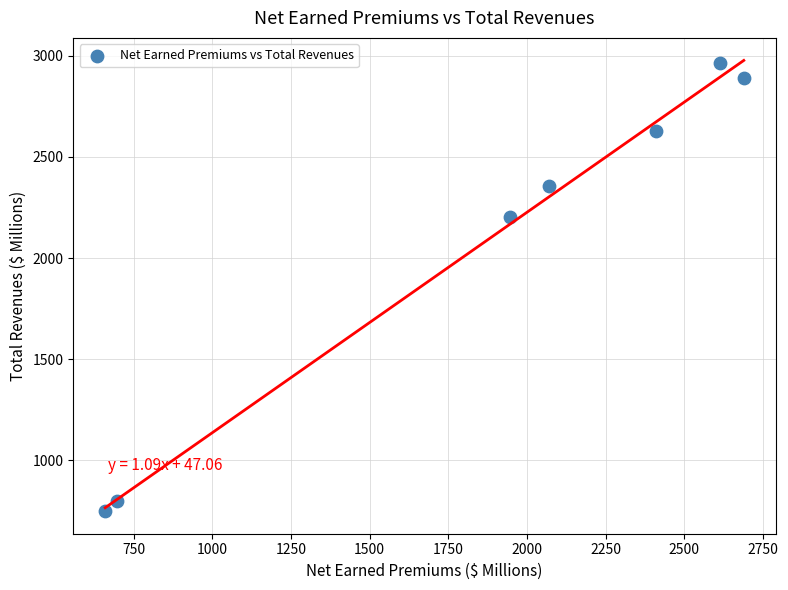

What Y value in the scatter plot is closest to 1857?

2202.1